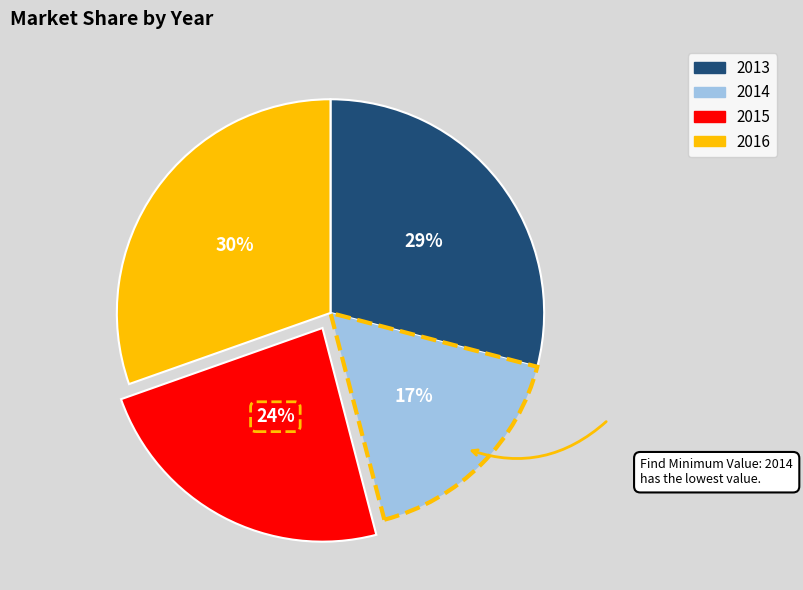

The 2015 slice represents 24% of the pie. True or false?

True